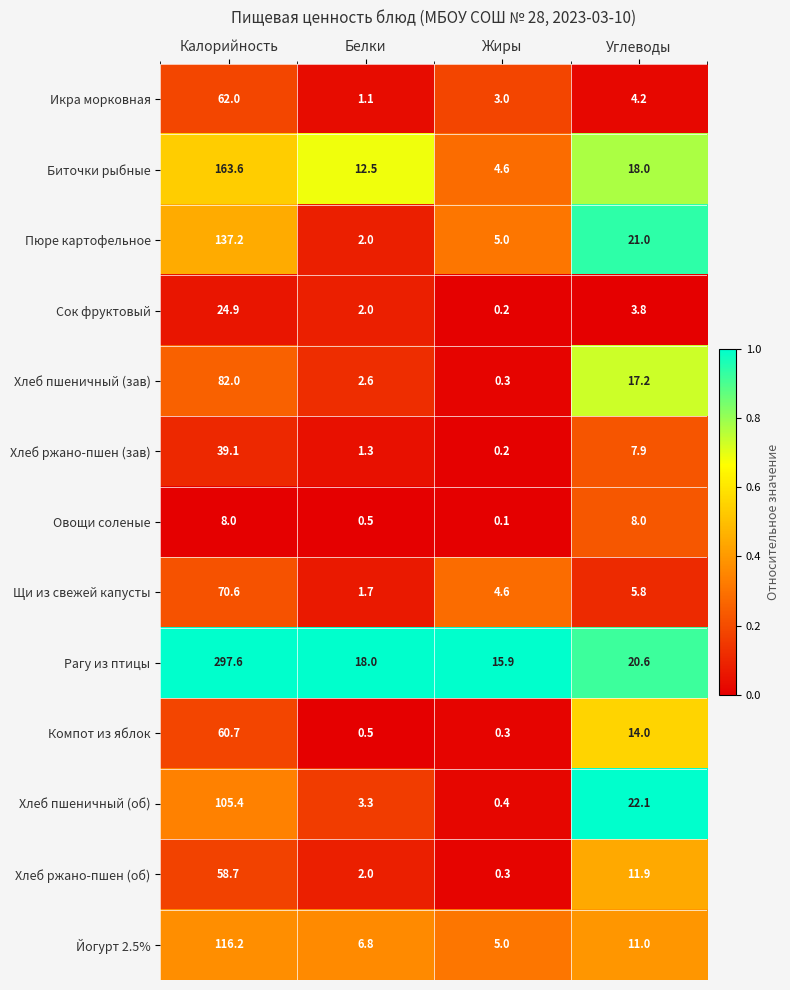

Is it true that Пюре картофельное equals 3.4 at Белки?

False